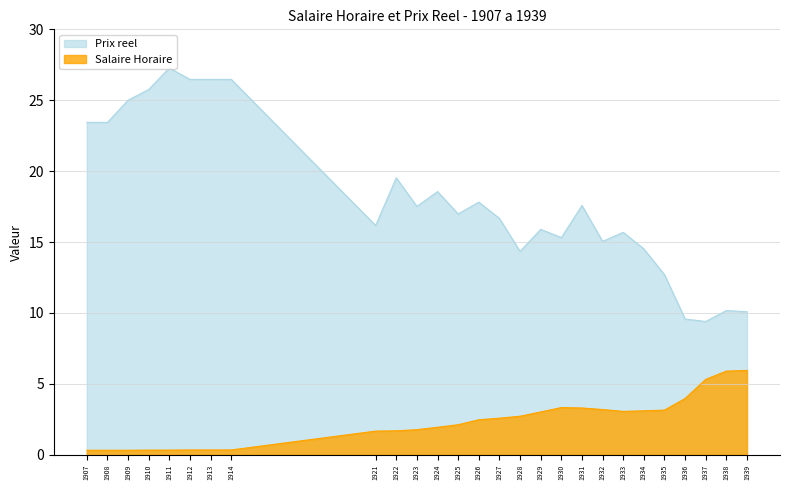

Where is the first local minimum for Salaire Horaire?

1933